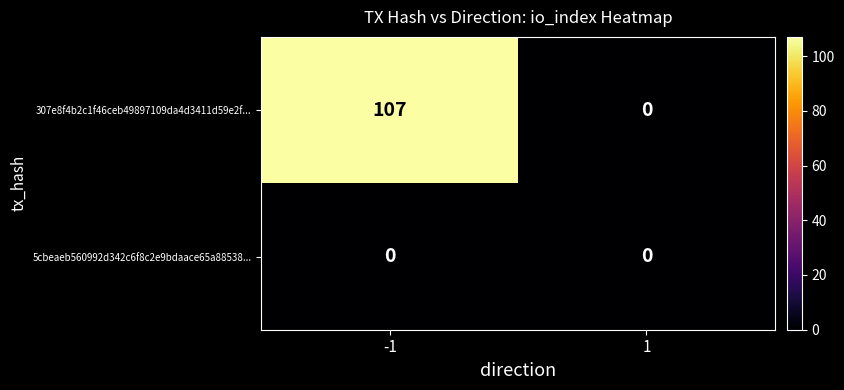

Rank the series by their maximum value, from lowest to highest.

5cbeaeb560992d342c6f8c2e9bdaace65a88538..., 307e8f4b2c1f46ceb49897109da4d3411d59e2f...